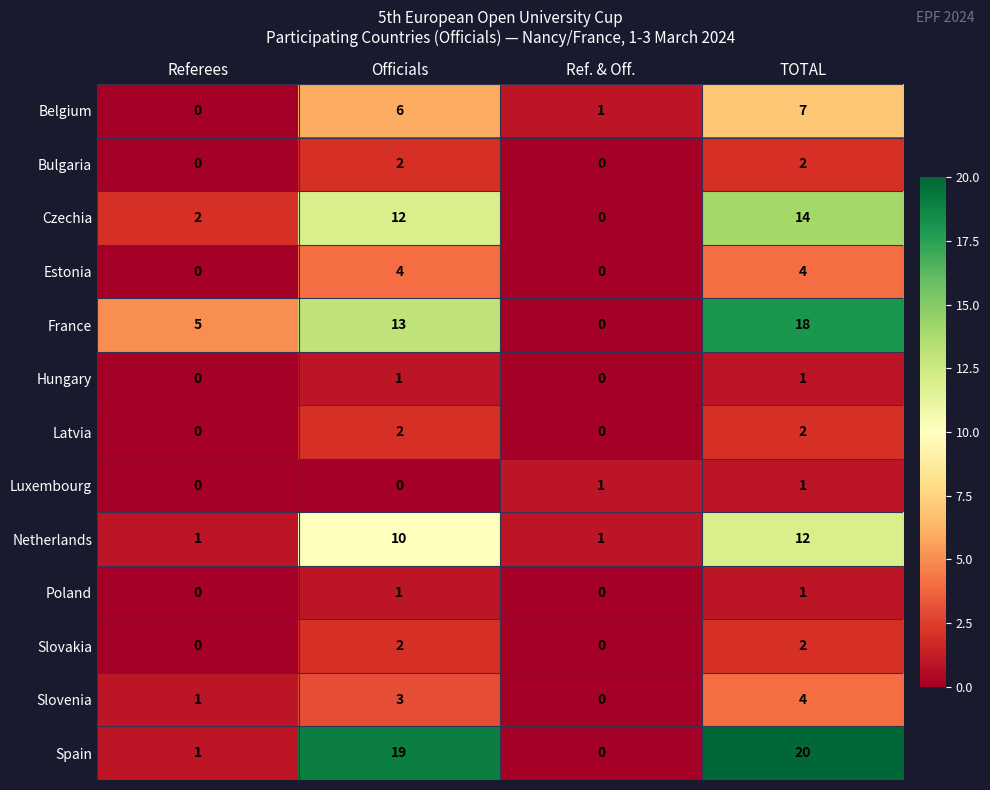

What is the total value across all series at Referees?

10